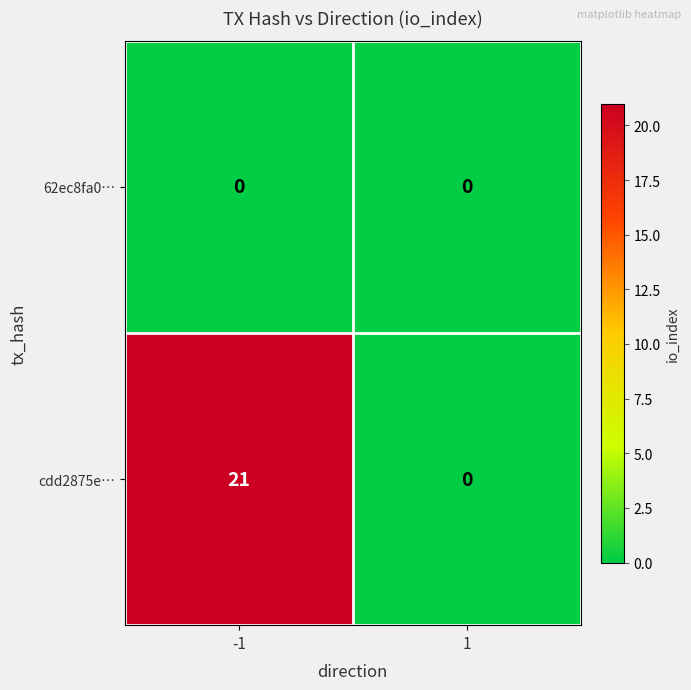

Reading left to right, extract all data points from this chart.

62ec8fa0…: -1=0	1=0
cdd2875e…: -1=21	1=0